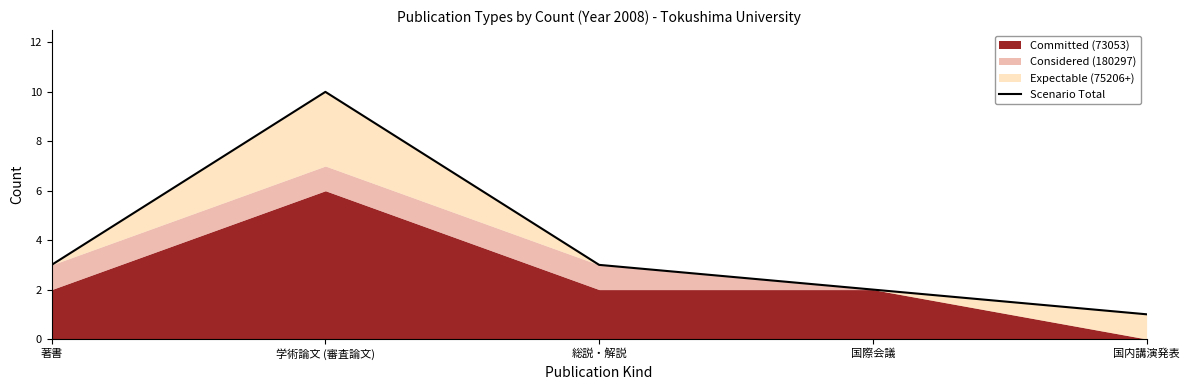

Reading left to right, transcribe all the data shown in this chart.

3	10	3	2	1